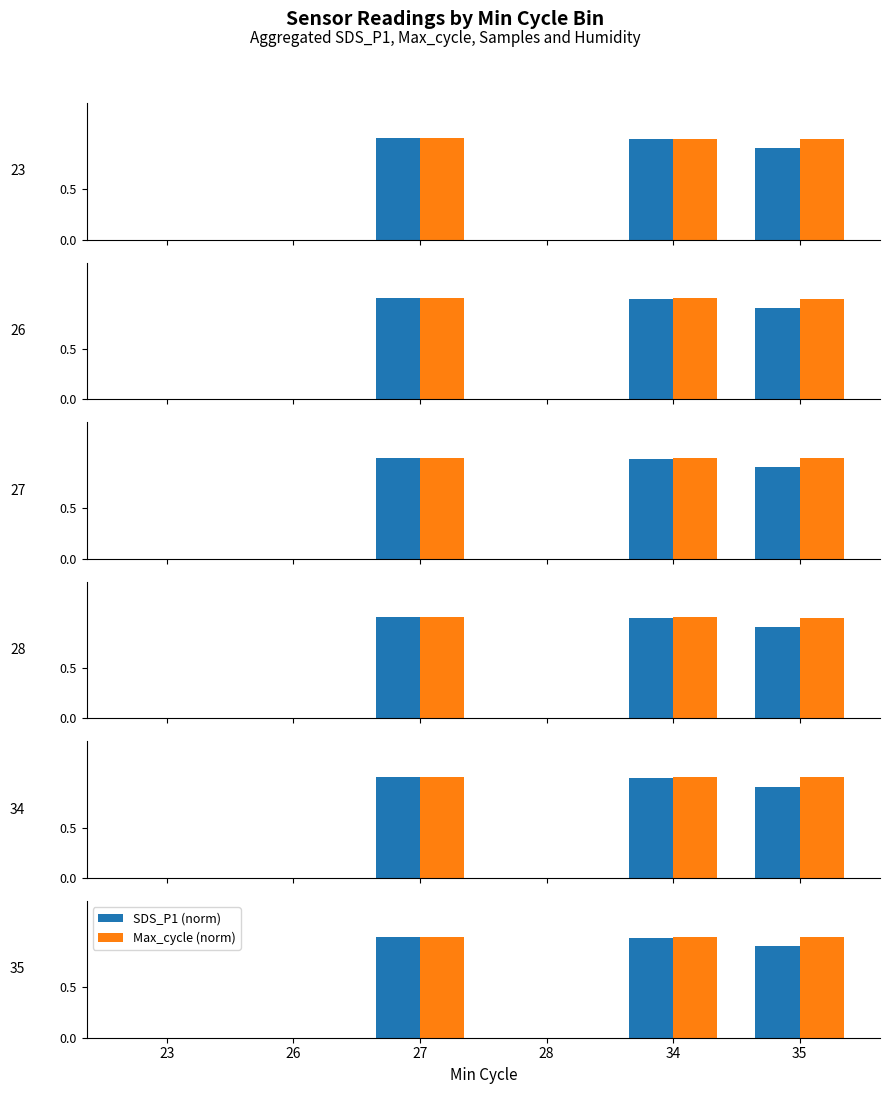

The value of SDS_P1 (norm) at 34 is 1.0. True or false?

True